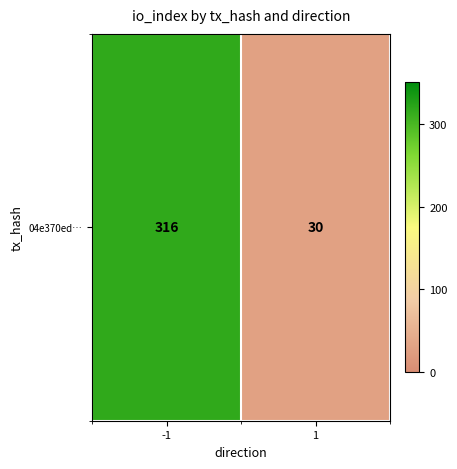

How many distinct data groups are displayed?

1